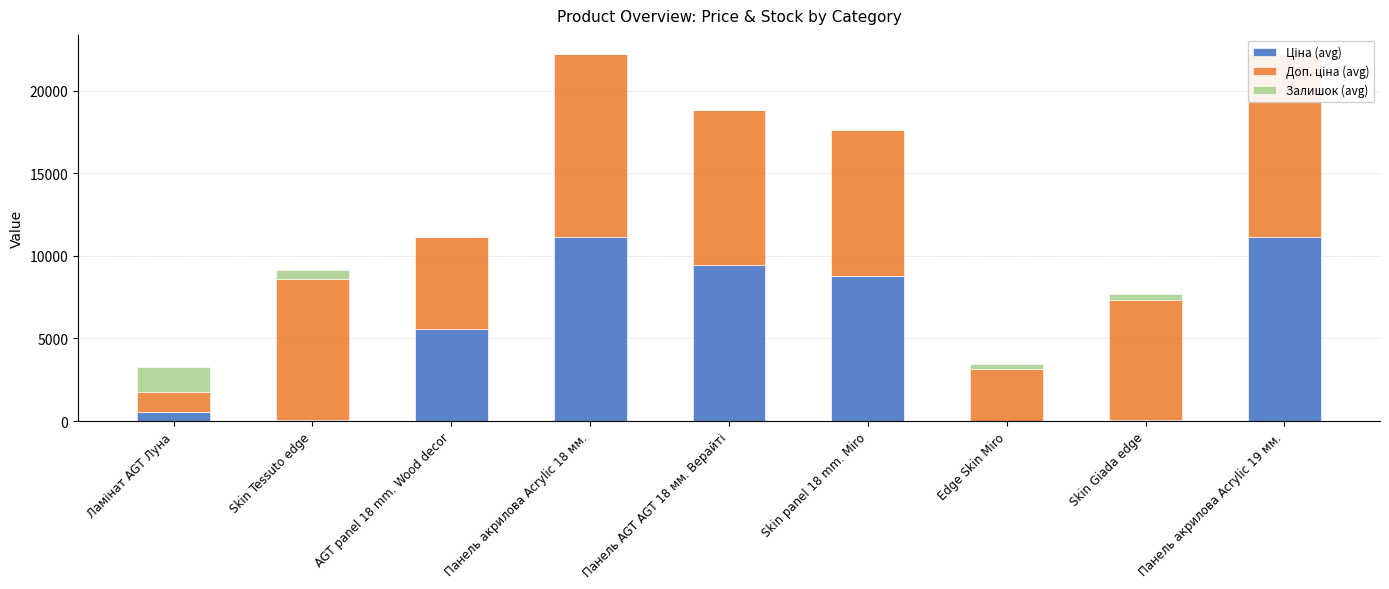

What is the label of the 7th bar from the right?

AGT panel 18 mm. Wood decor